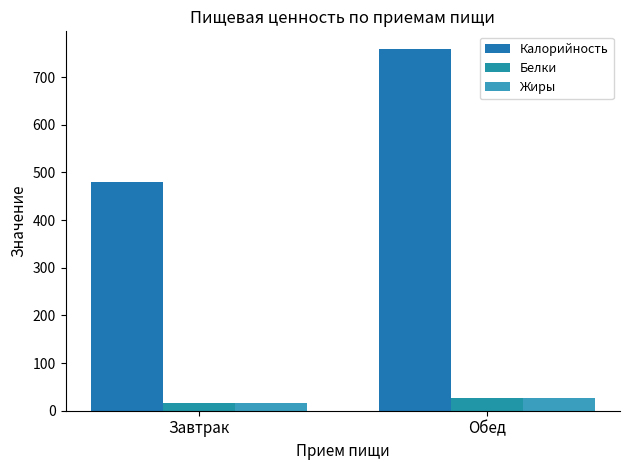

The Белки series shows 16.1 at Завтрак. True or false?

True